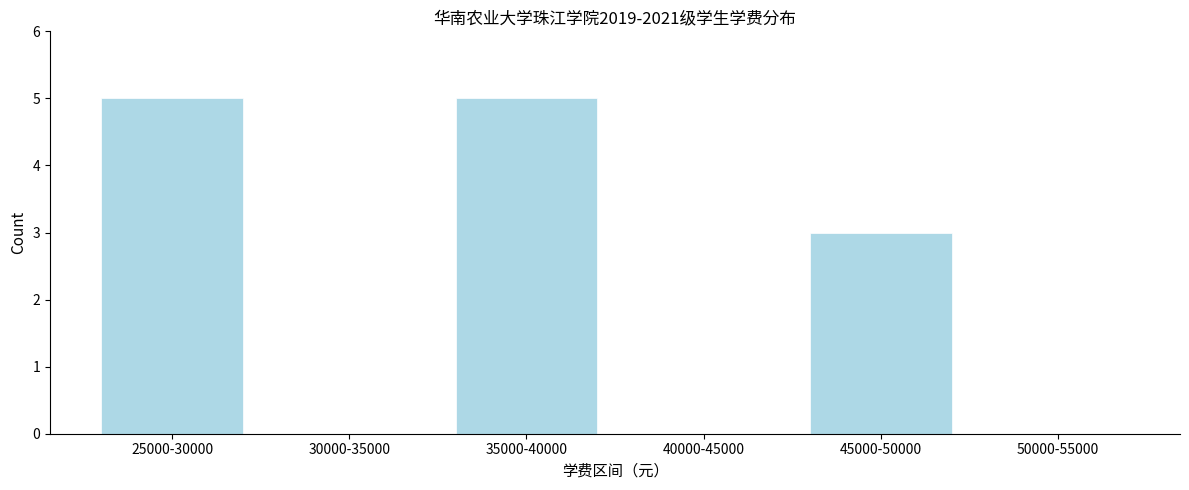

Reading left to right, what are all the values shown in this chart?

25000-30000=5	30000-35000=0	35000-40000=5	40000-45000=0	45000-50000=3	50000-55000=0